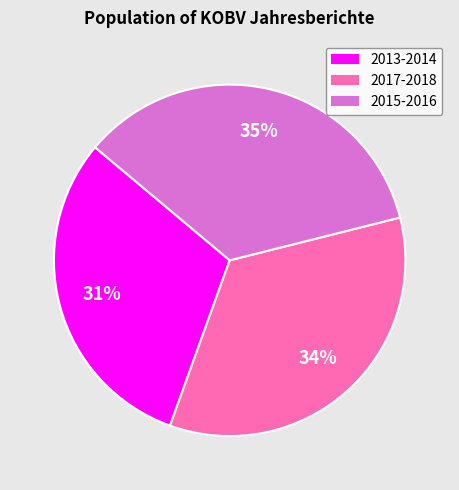

True or false: 2017-2018 accounts for 41% of the total.

False